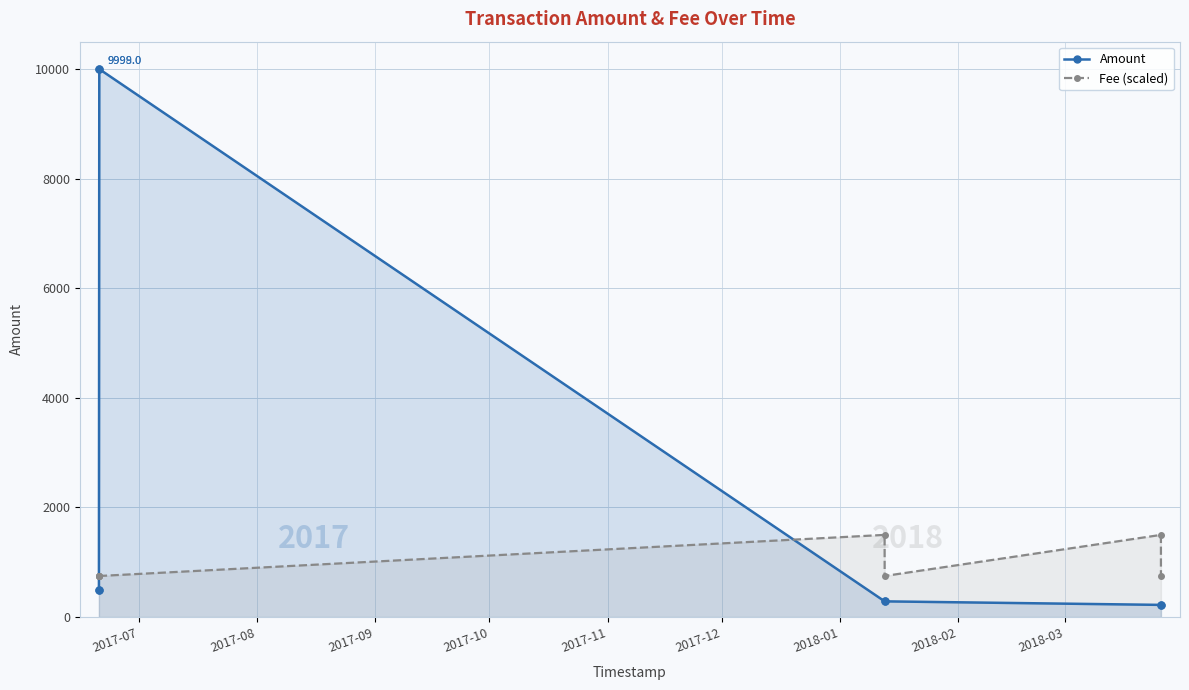

Rank the series by their average value, from highest to lowest.

Amount, Fee (scaled)